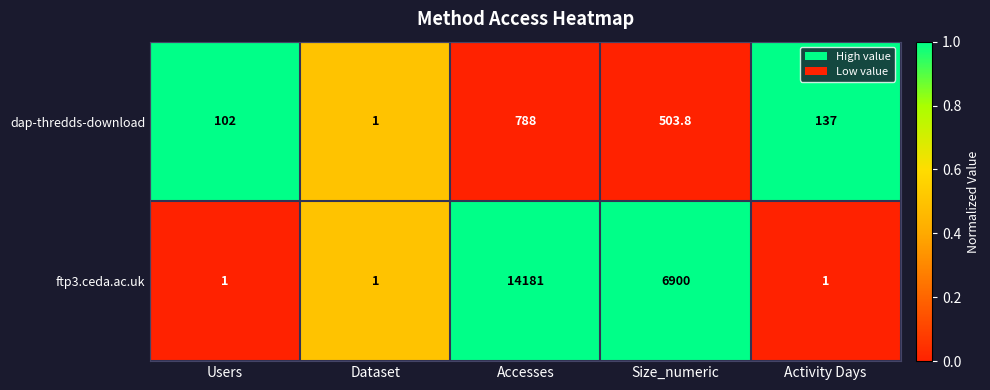

What is the total value across all series at Accesses?

14969.0